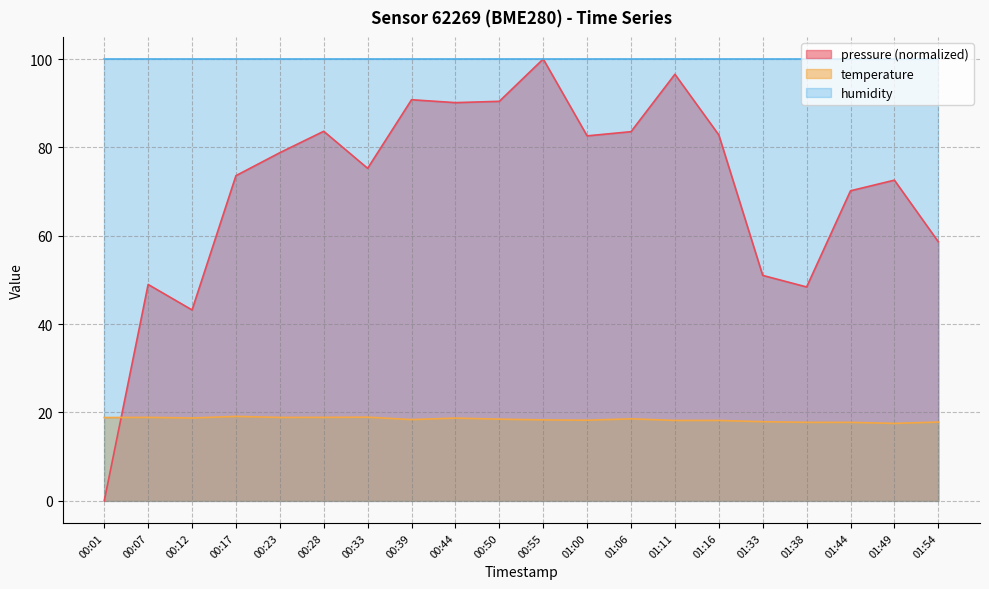

How many times do pressure and temperature cross each other?

1